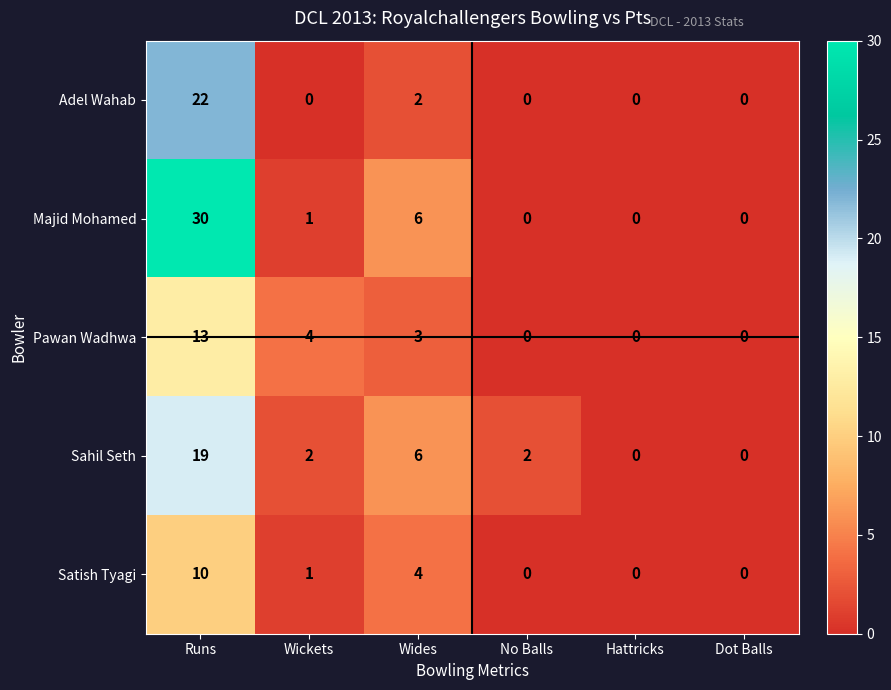

Which series has the widest spread of values?

Majid Mohamed